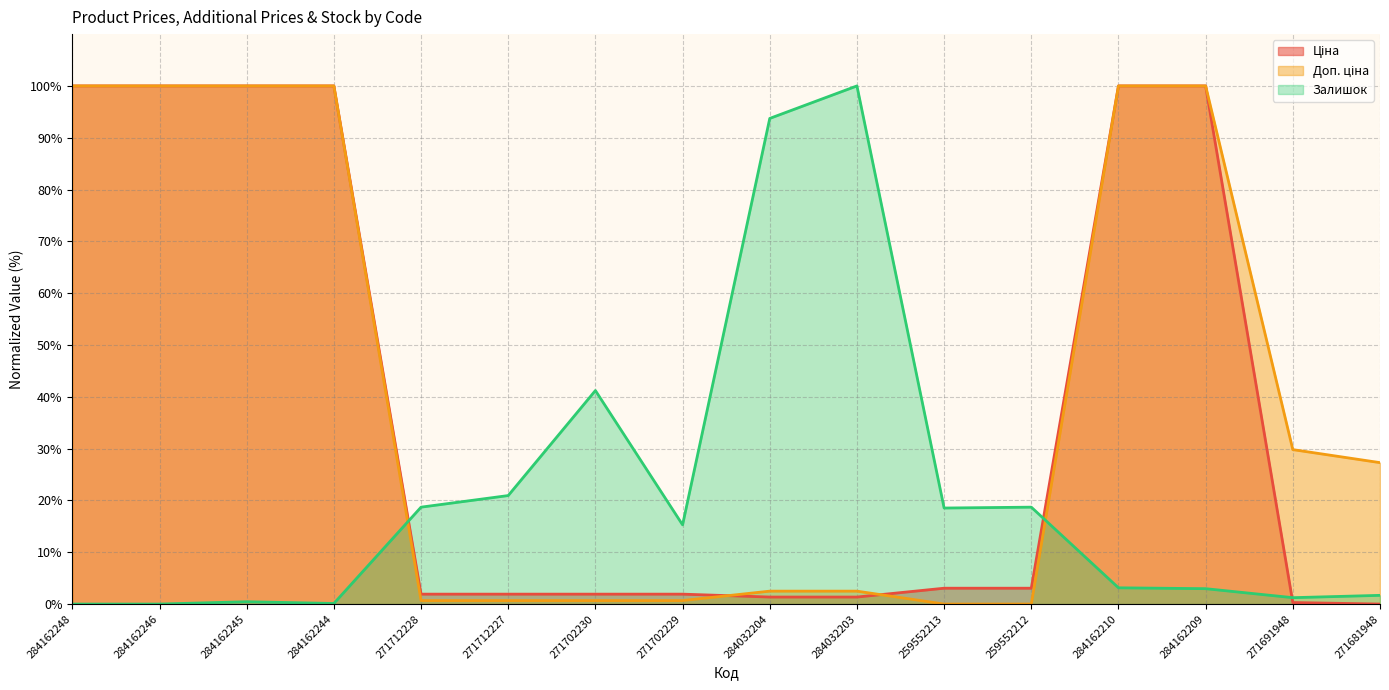

Between 259552213 and 271712227, which is larger?

259552213